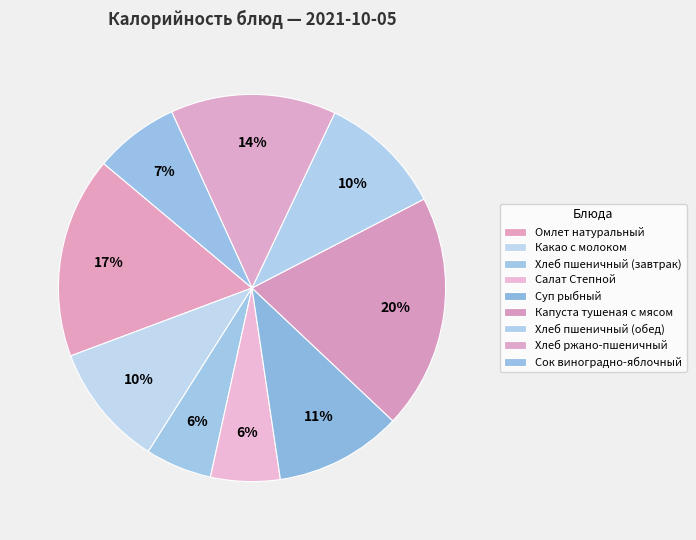

Rank the categories by value from highest to lowest.

Капуста тушеная с мясом, Омлет натуральный, Хлеб ржано-пшеничный, Суп рыбный, Хлеб пшеничный (обед), Какао с молоком, Сок виноградно-яблочный, Салат Степной, Хлеб пшеничный (завтрак)